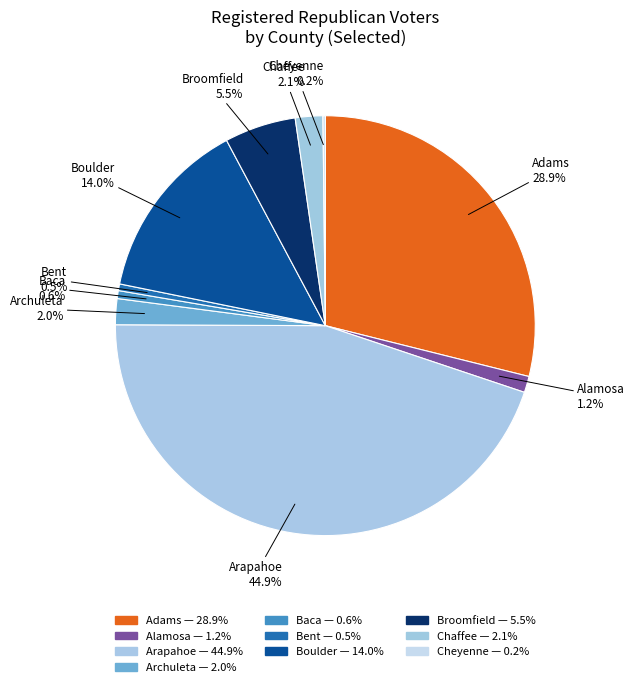

Is there a majority slice in this chart?

No